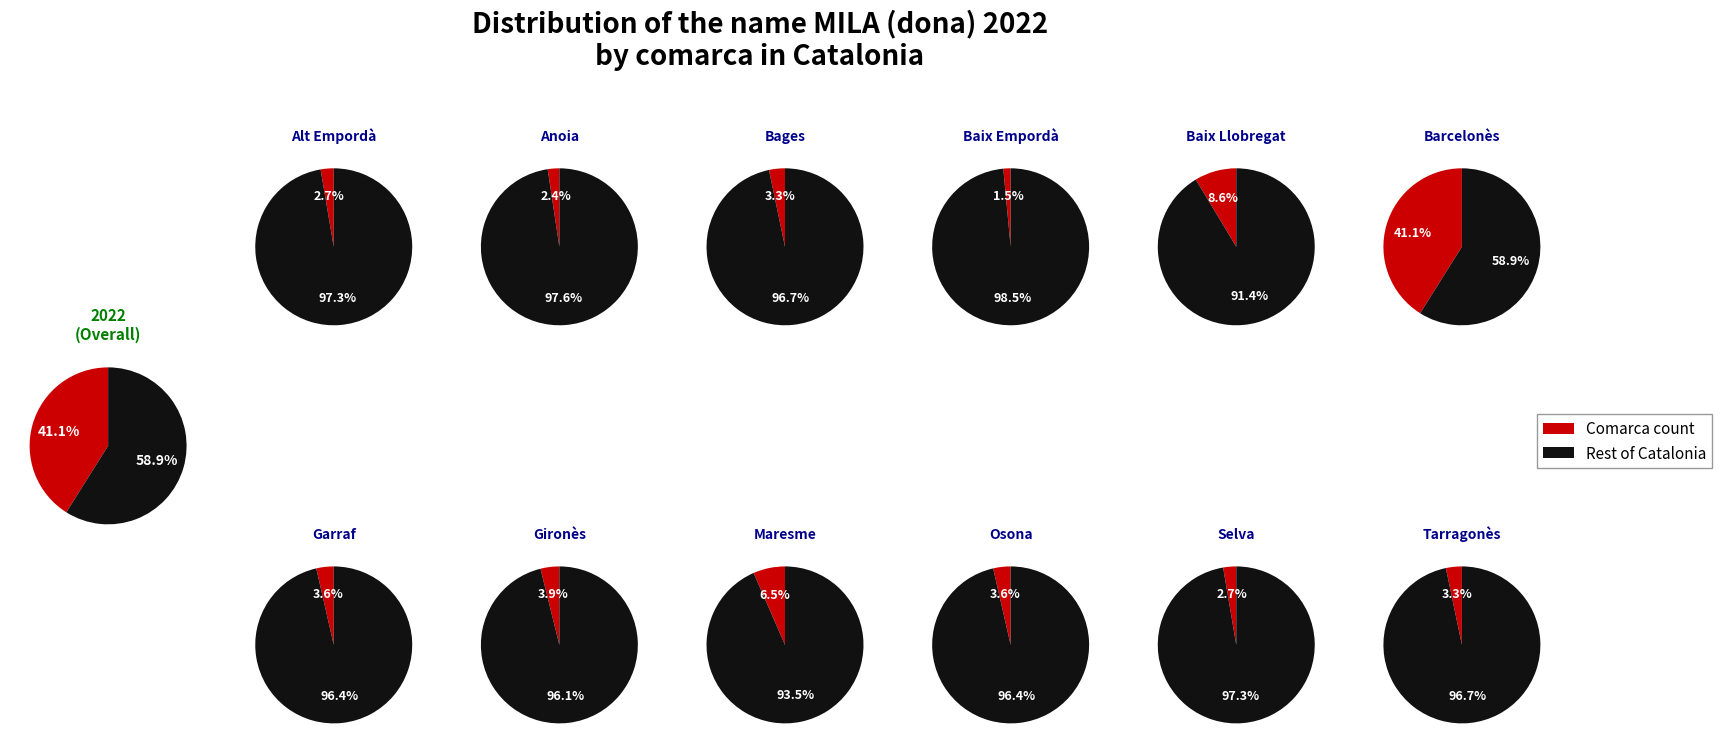

To the nearest percent, what is the difference between the largest and smallest slice percentages?

40%